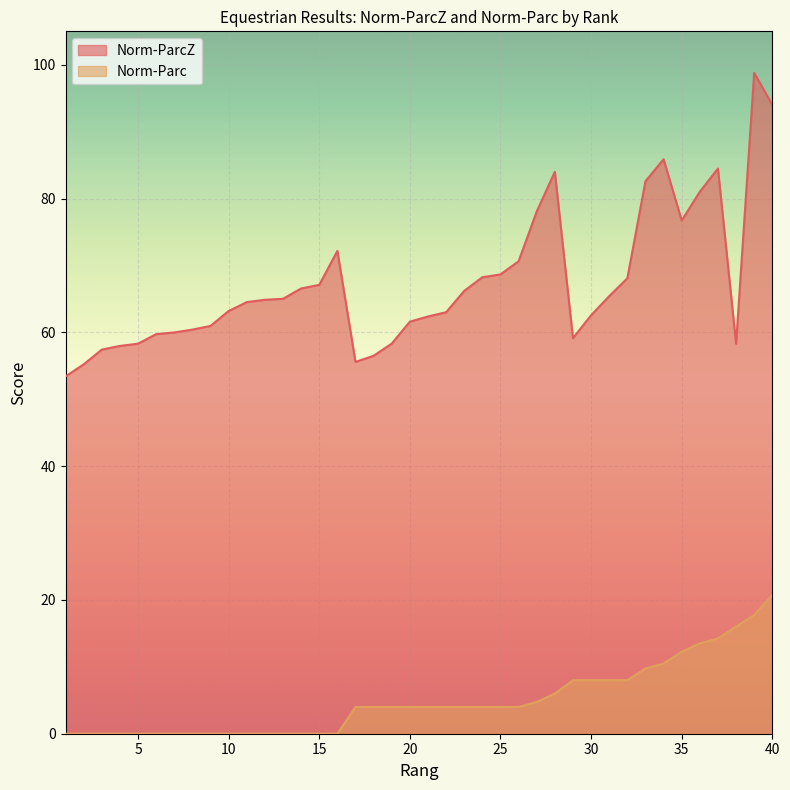

What is the greatest value displayed?

98.8